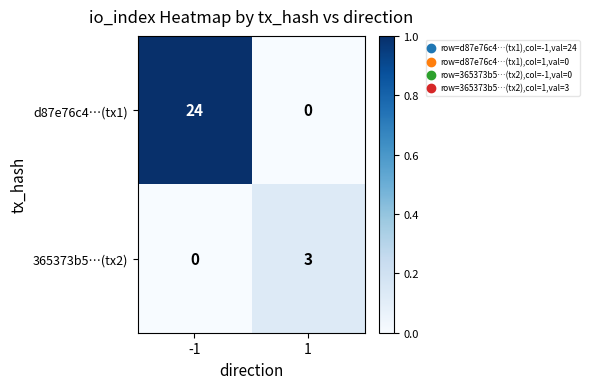

What is the greatest value displayed?

24